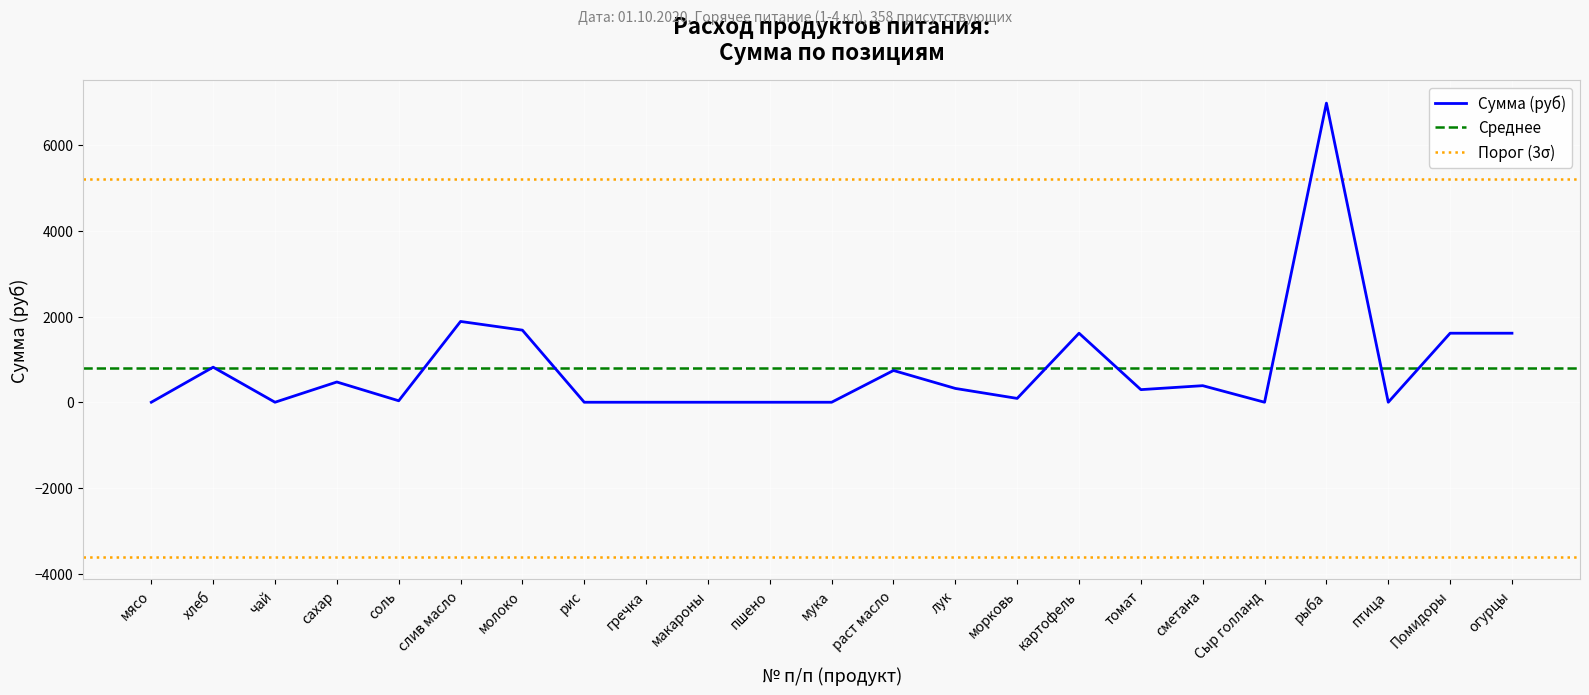

What is the greatest value displayed?

6981.0